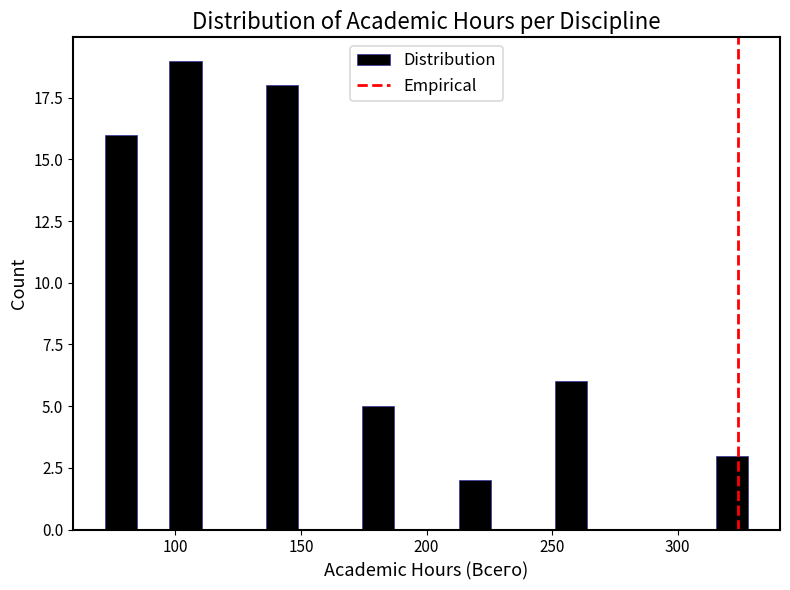

Around what value on the x-axis is the tallest bar? Give the approximate position of its centre, as read against the axis.

105